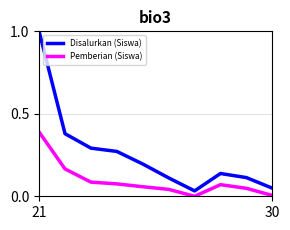

List the series in order of their peak value, highest first.

Disalurkan (Siswa), Pemberian (Siswa)